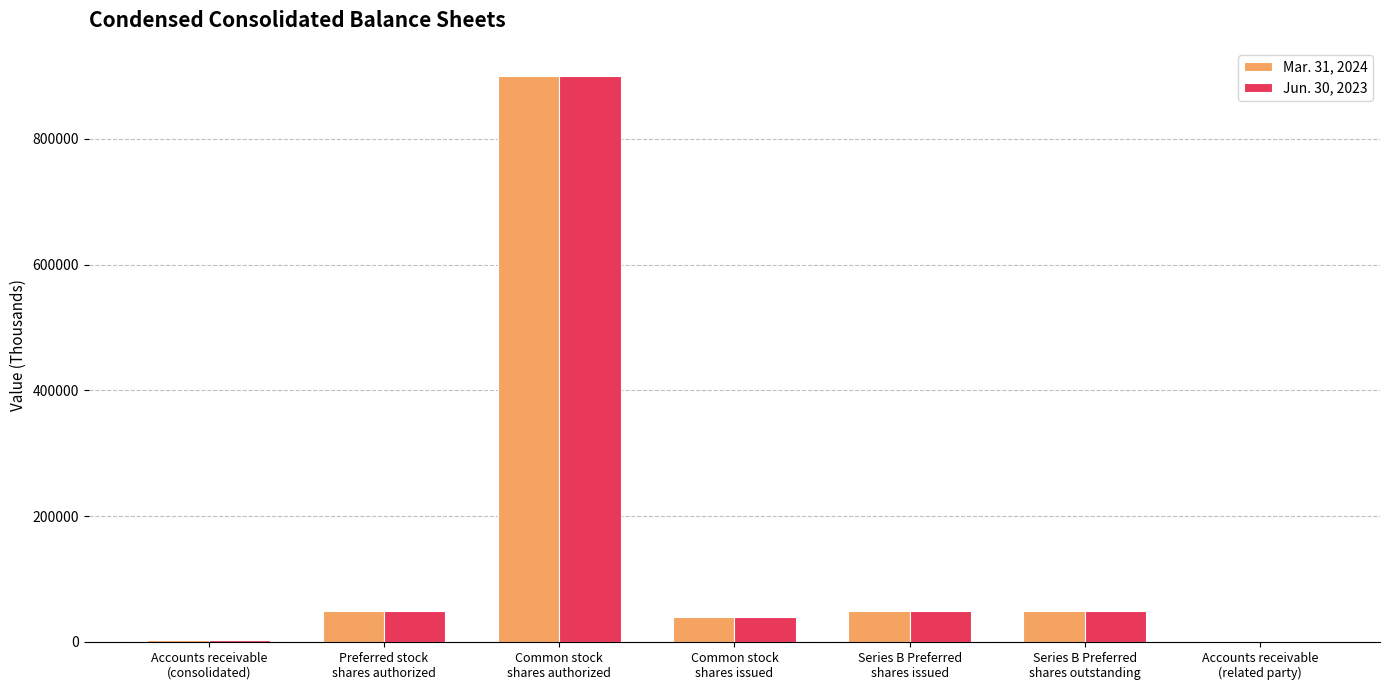

What is the maximum value shown in the chart?

900000